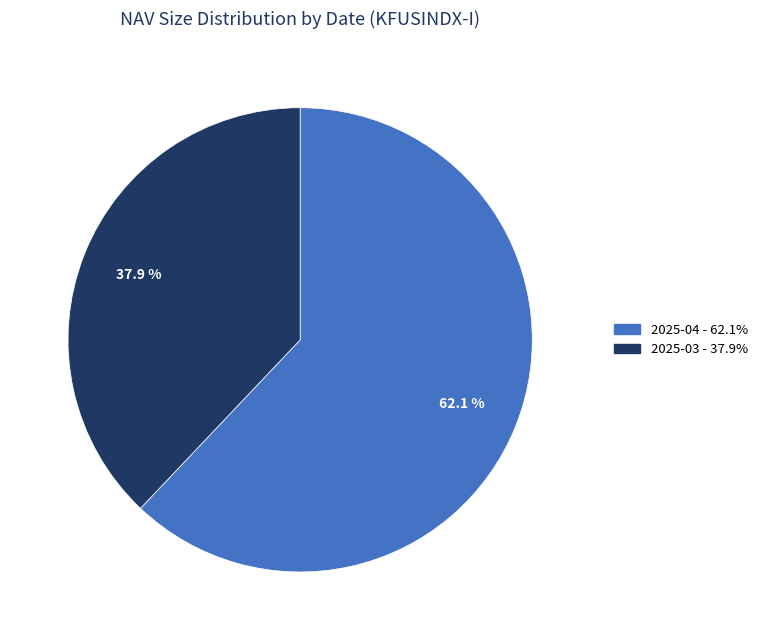

Is there any slice that represents more than half of the pie?

Yes